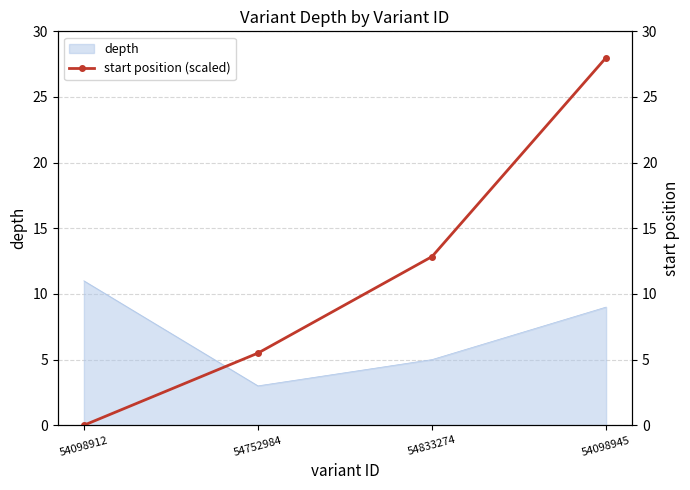

Which category has the highest value across all series?

54098945